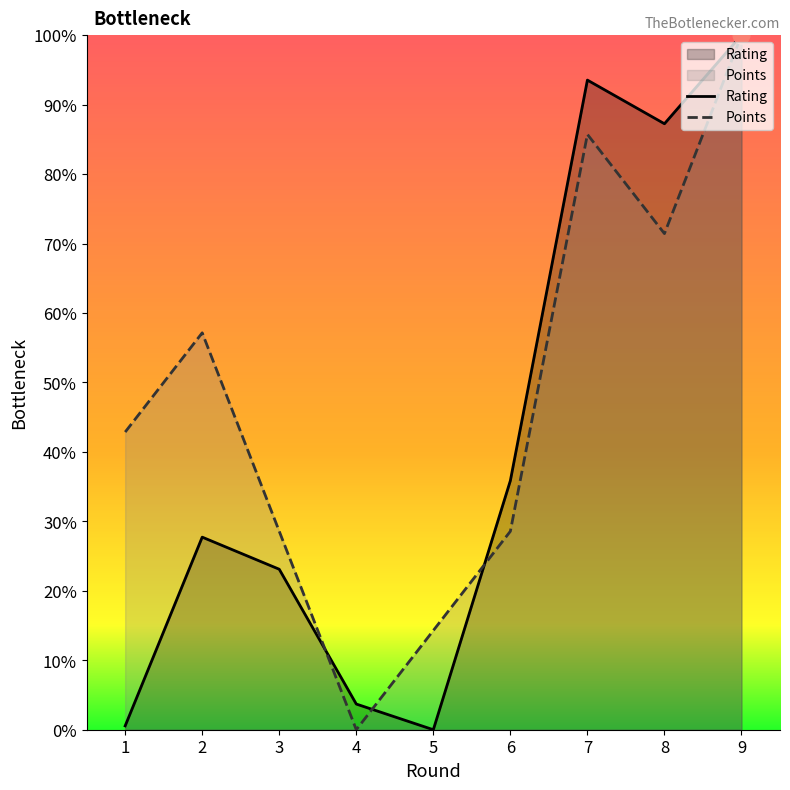

Where does the Points series first go above 42?

1